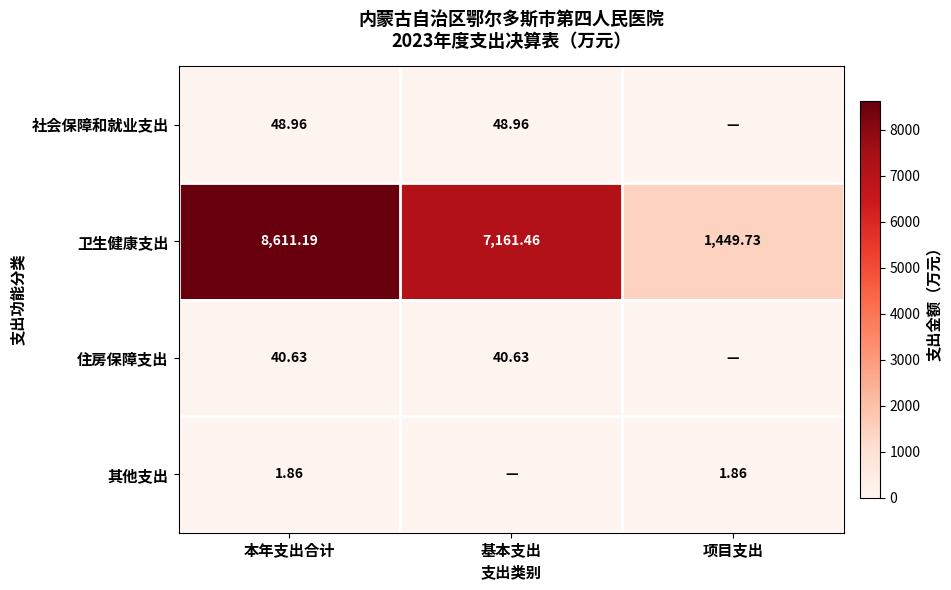

The value of 其他支出 at 本年支出合计 is 0.7. True or false?

False